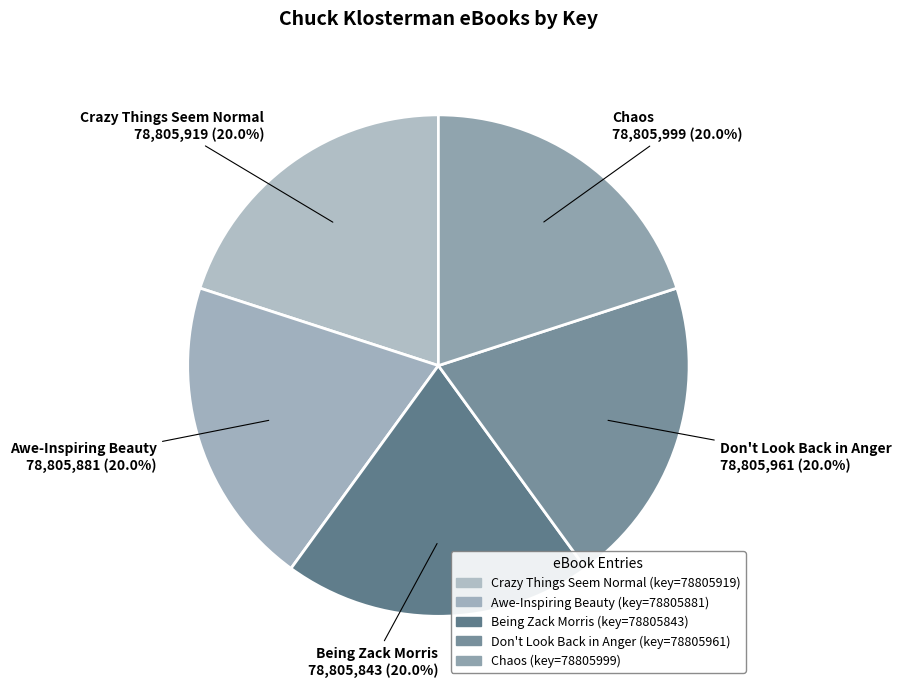

How many segments does this pie chart have?

5